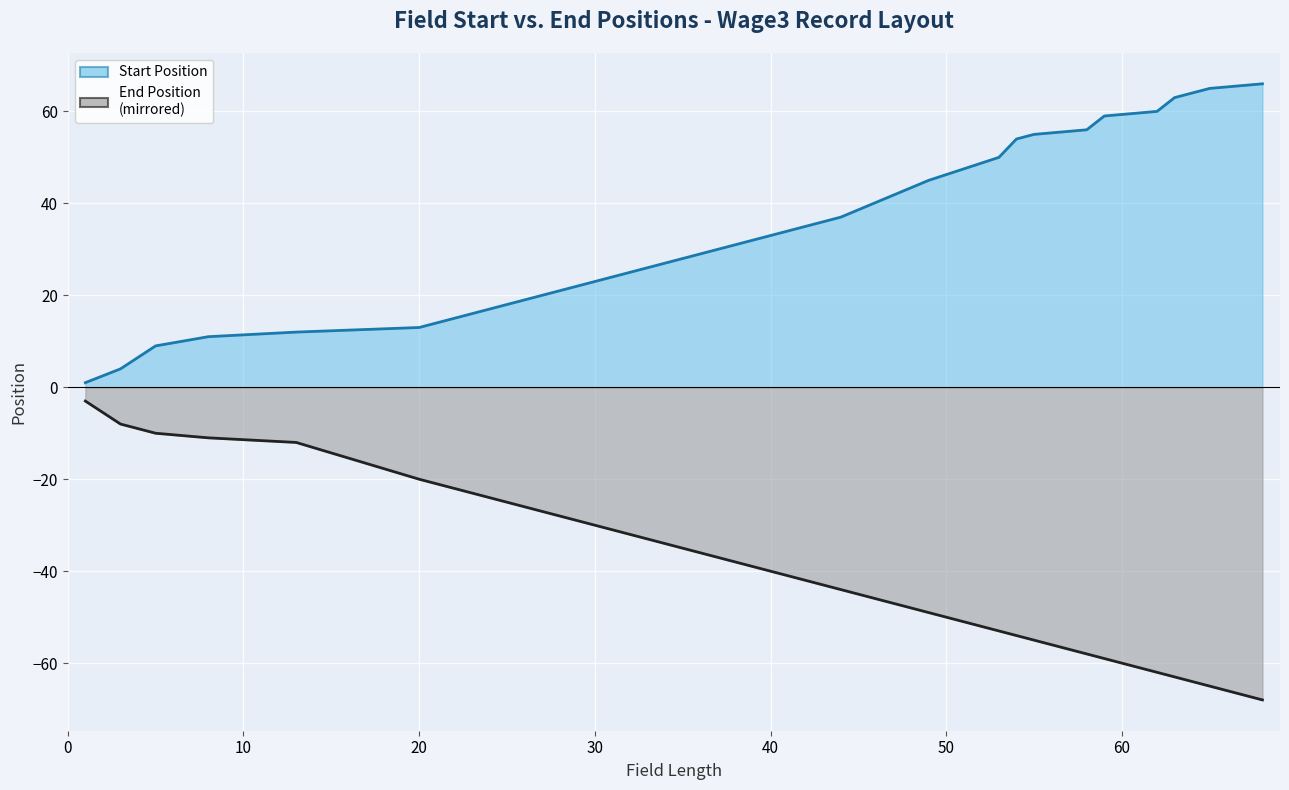

What is the minimum value for Start Position line?

1